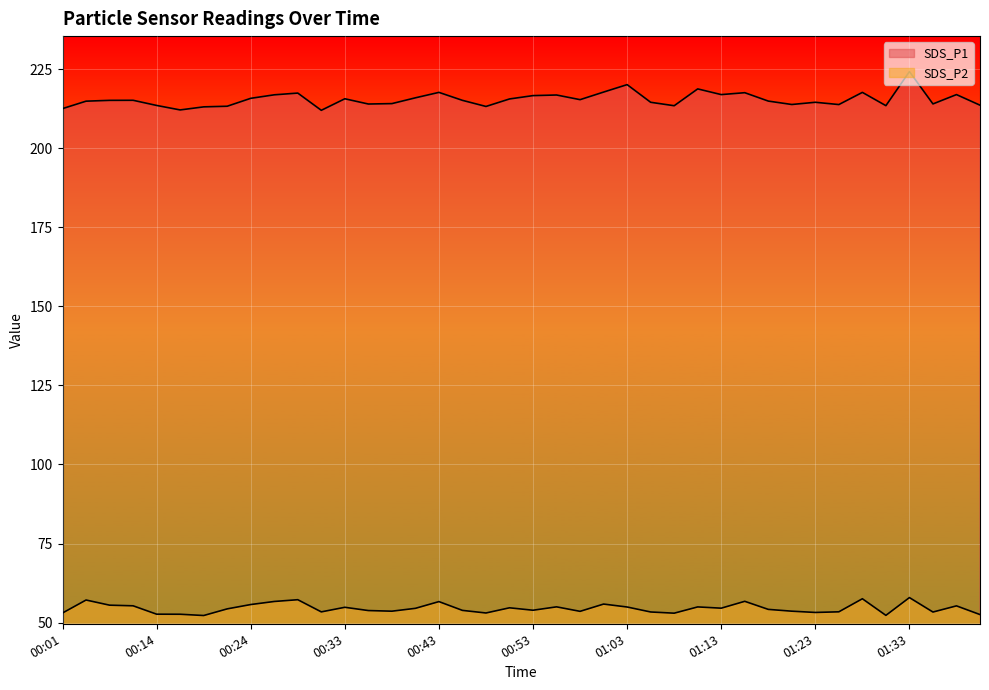

Is it true that SDS_P1 equals 323.8 at 01:38?

False